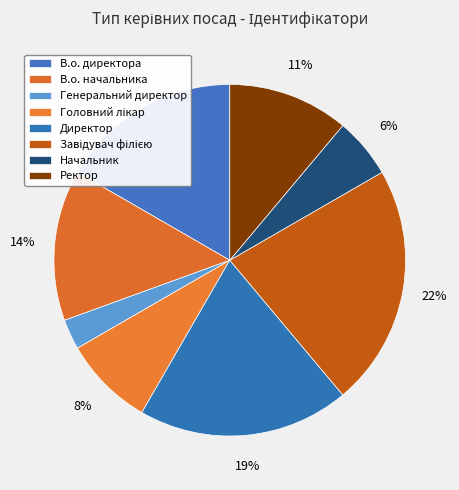

Combined, do Завідувач філією and В.о. начальника account for over 50%?

No